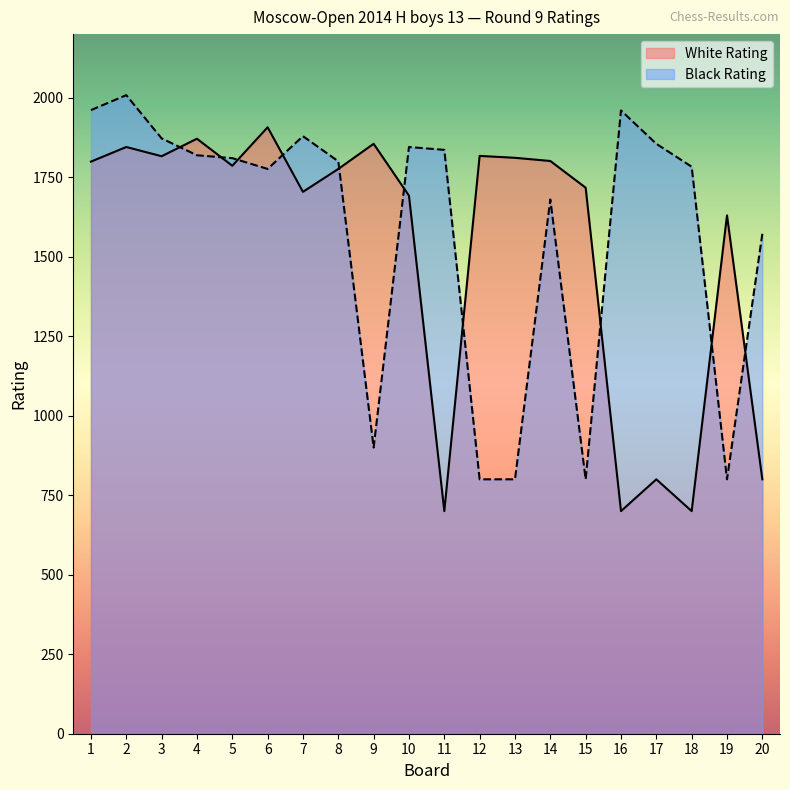

How many values in the White Rating series are below 1786?

10